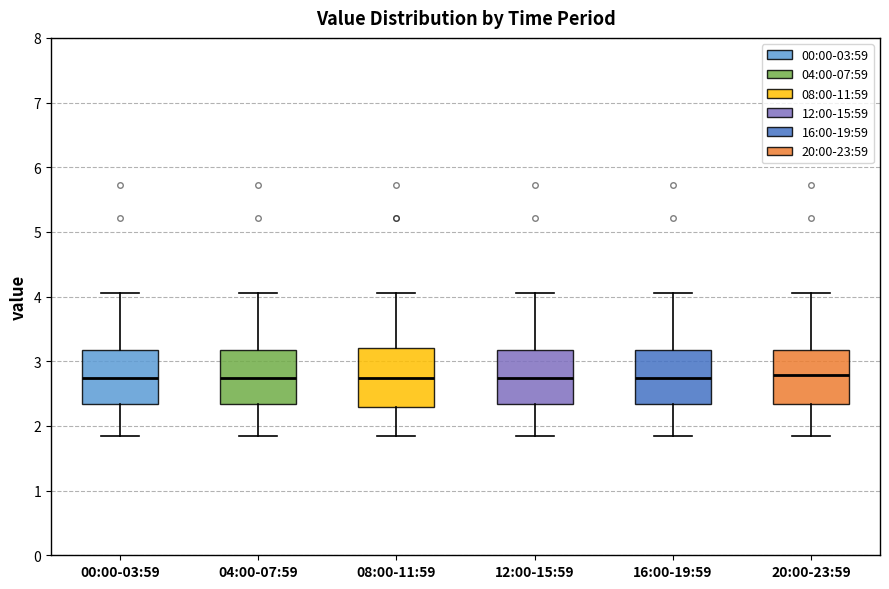

Reading left to right, transcribe this box plot: for each box, give where its median line is, the range the box spans, and where its two whiskers end, as read against the y-axis. The values are not printed on the chart, so give them approximately, as read against the axis.

00:00-03:59: median 2.7, box 2.3 to 3.2, whiskers 1.9 to 4.1
04:00-07:59: median 2.7, box 2.3 to 3.2, whiskers 1.9 to 4.1
08:00-11:59: median 2.7, box 2.3 to 3.2, whiskers 1.9 to 4.1
12:00-15:59: median 2.7, box 2.3 to 3.2, whiskers 1.9 to 4.1
16:00-19:59: median 2.7, box 2.3 to 3.2, whiskers 1.9 to 4.1
20:00-23:59: median 2.8, box 2.3 to 3.2, whiskers 1.9 to 4.1